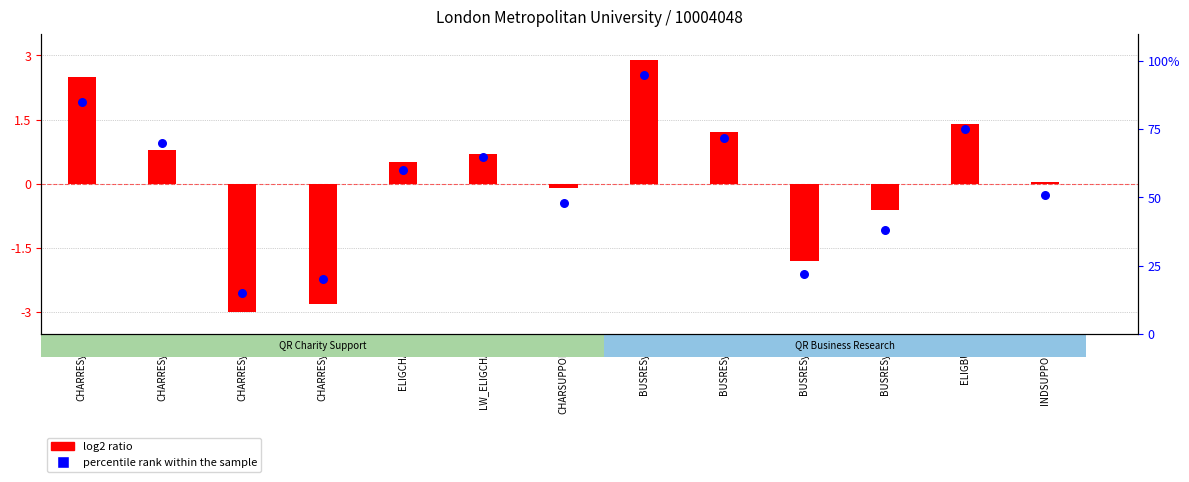

Which has a higher value, INDSUPPORT or ELIGCHAR?

ELIGCHAR